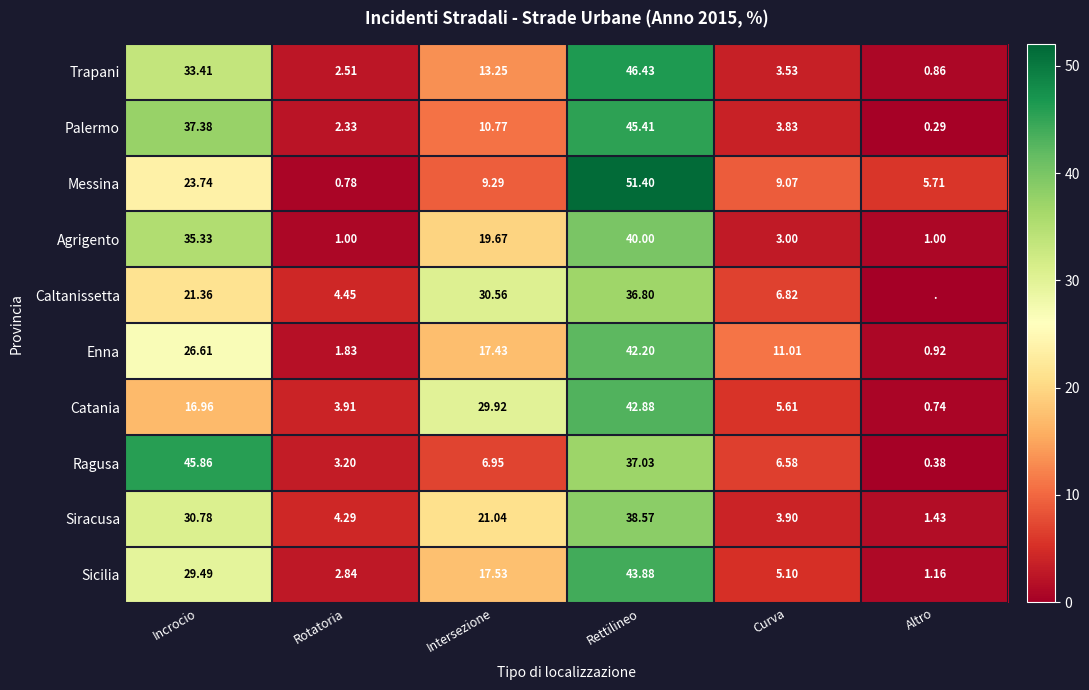

How many series are shown in this chart?

10